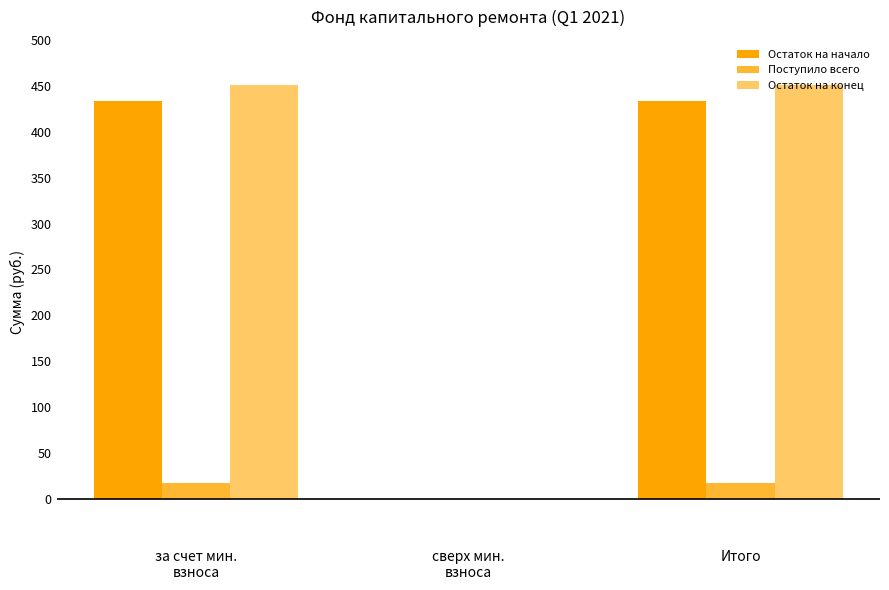

Does the chart contain stacked bars?

No